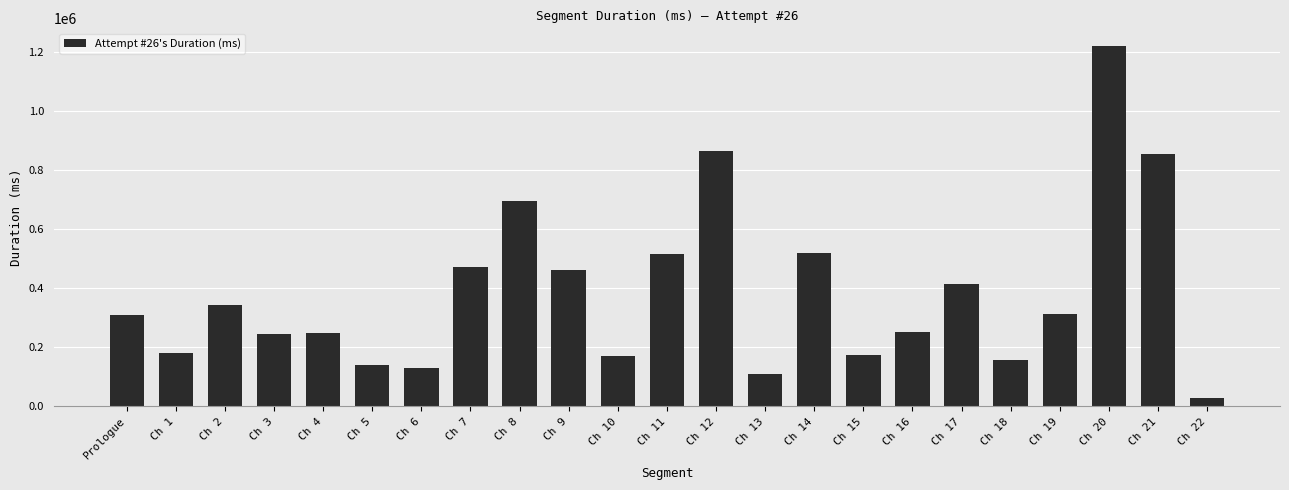

Are the bars grouped side by side (vs. stacked)?

No